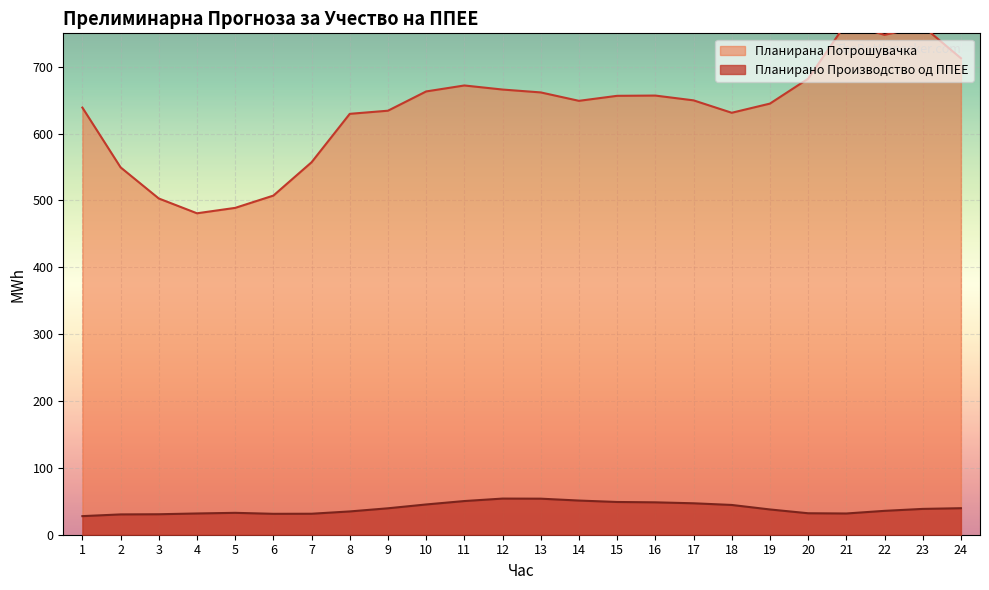

Reading right to left, extract all data points from this chart.

Планирано Производство од ППЕЕ: 24=39.7	23=38.6	22=35.7	21=31.8	20=32.1	19=37.8	18=44.5	17=47.0	16=48.5	15=49.0	14=51.1	13=53.9	12=54.1	11=50.4	10=45.3	9=39.5	8=34.8	7=31.4	6=31.3	5=32.7	4=31.8	3=30.6	2=30.4	1=27.8
Планирана Потрошувачка: 24=712.8	23=760.7	22=747.7	21=765.2	20=682.1	19=644.9	18=631.2	17=649.8	16=656.9	15=656.5	14=649.0	13=661.6	12=665.9	11=672.0	10=663.1	9=634.3	8=629.6	7=557.1	6=507.3	5=488.9	4=480.8	3=503.0	2=549.5	1=639.0